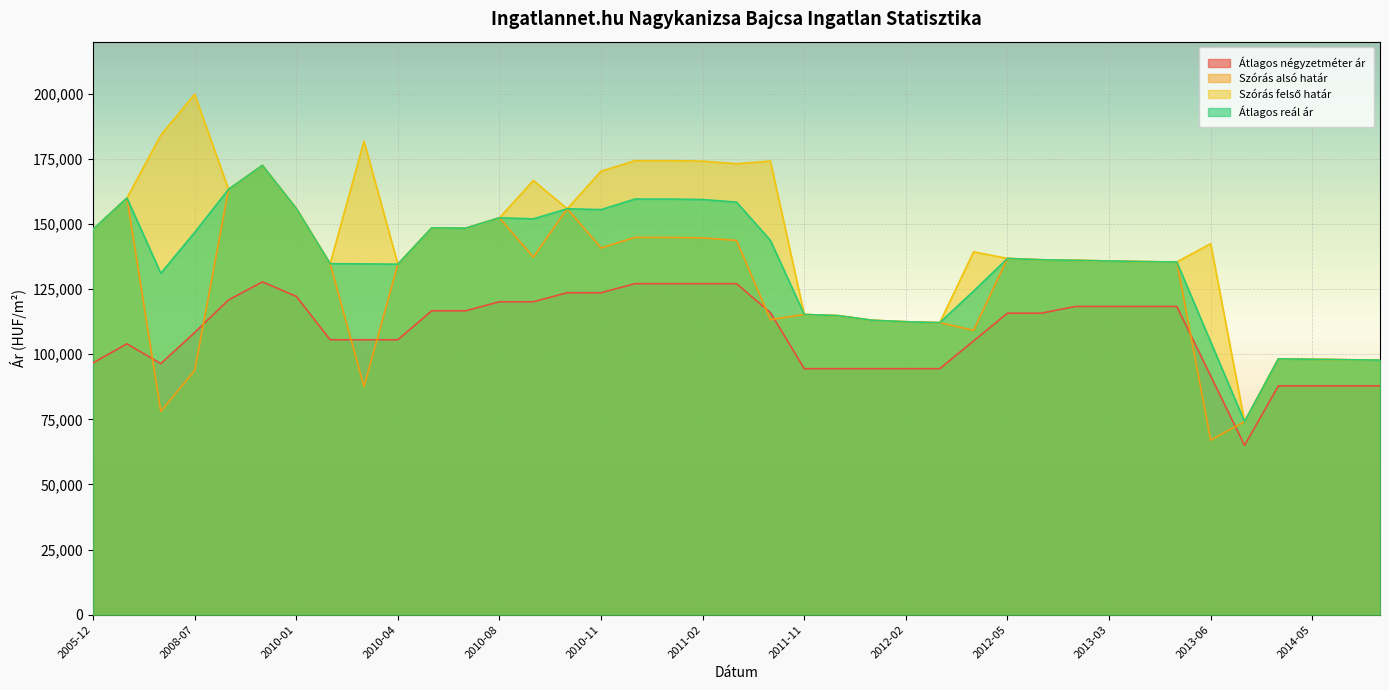

At which label does Szórás alsó határ reach its minimum?

2013-06